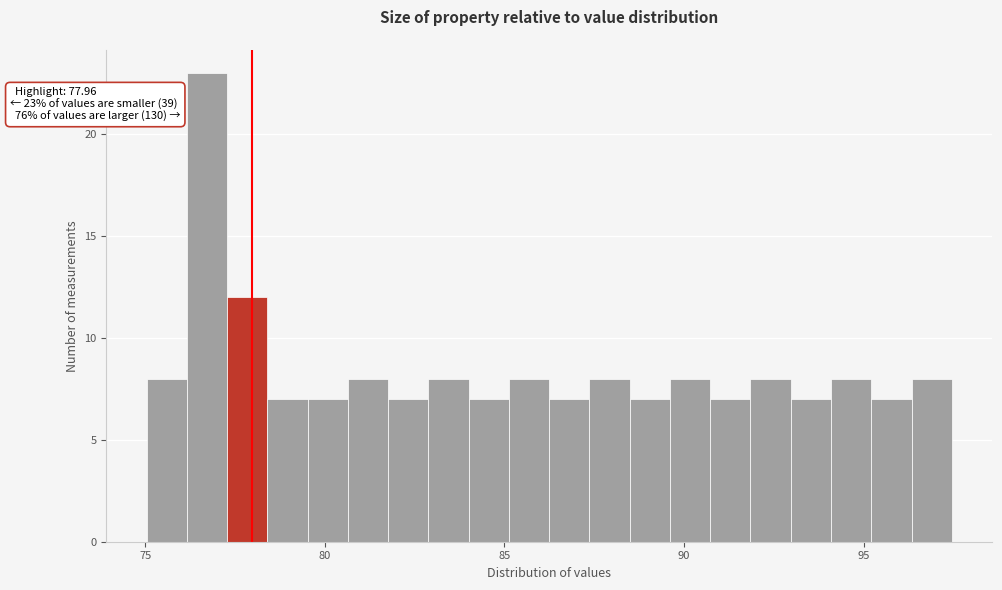

Around what value on the x-axis is the tallest bar? Give the approximate position of its centre, as read against the axis.

76.5